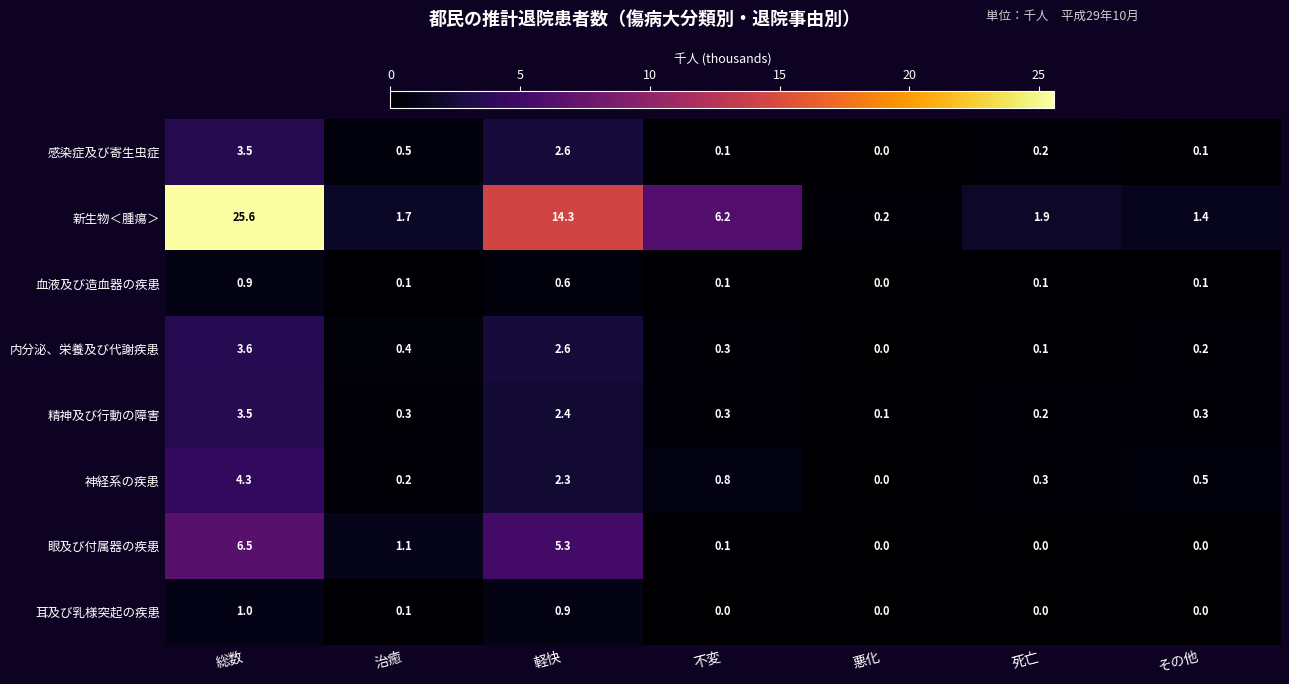

What is the sum of all 血液及び造血器の疾患 values?

1.9